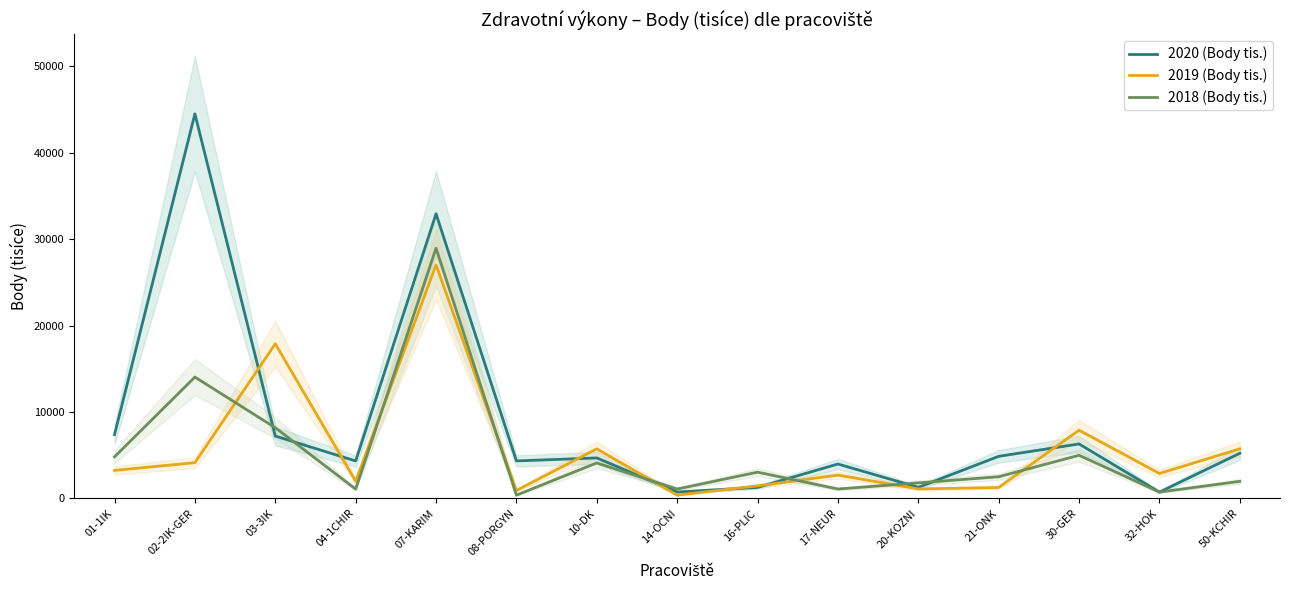

Is it true that 2020 (Body tis.) equals 1252 at 16-PLIC?

True